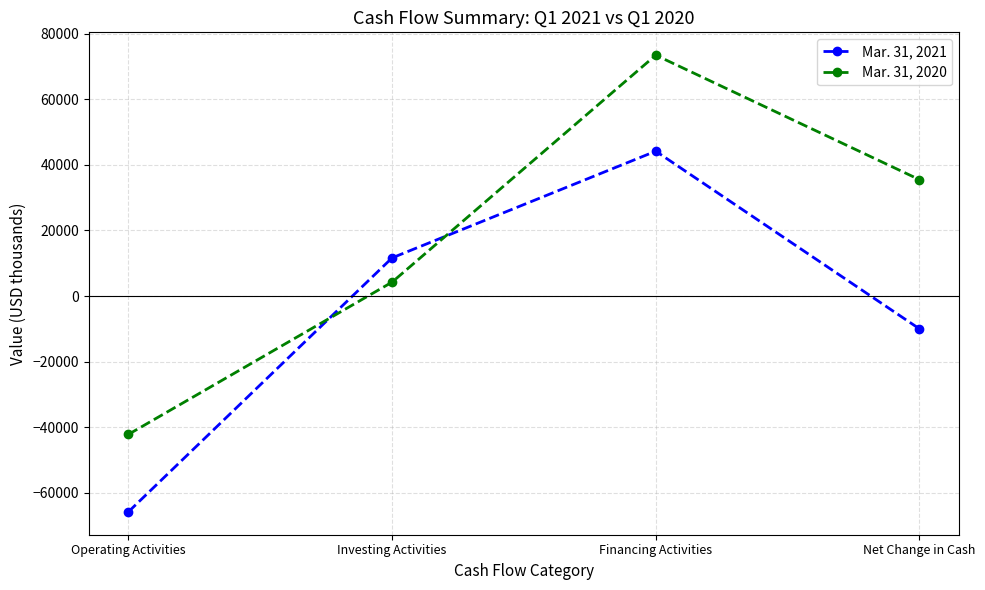

What is the difference between the highest and lowest values at Financing Activities?

29266